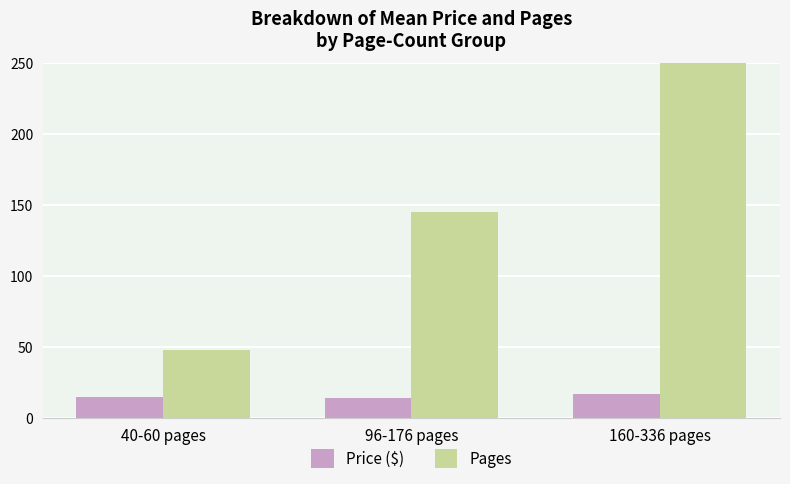

Are the bars horizontal?

No